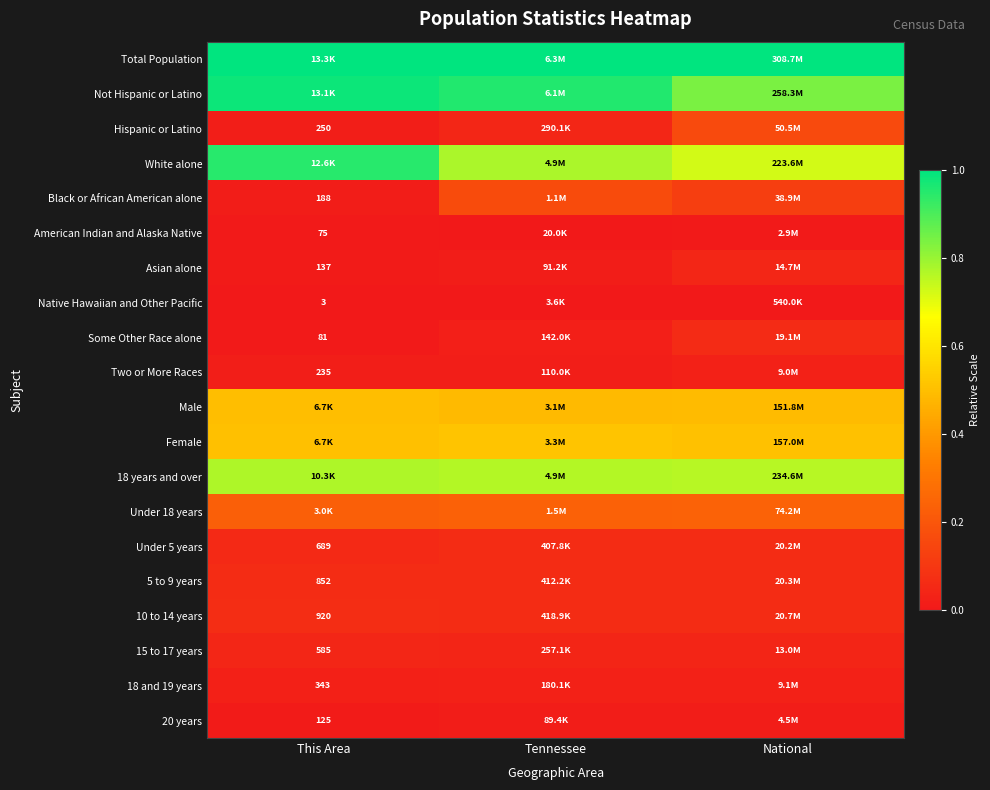

Rank the series at National from lowest to highest value.

Native Hawaiian and Other Pacific, American Indian and Alaska Native, 20 years, Two or More Races, 18 and 19 years, 15 to 17 years, Asian alone, Some Other Race alone, Under 5 years, 5 to 9 years, 10 to 14 years, Black or African American alone, Hispanic or Latino, Under 18 years, Male, Female, White alone, 18 years and over, Not Hispanic or Latino, Total Population